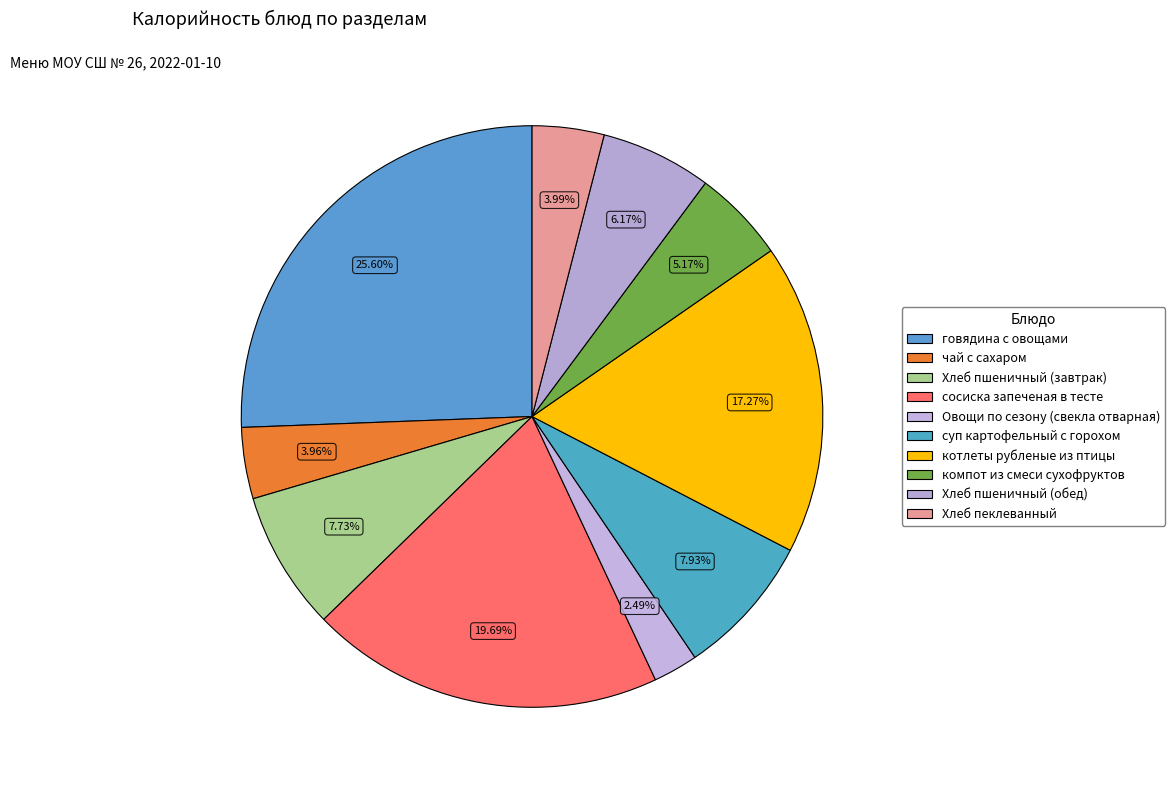

How many segments does this pie chart have?

10